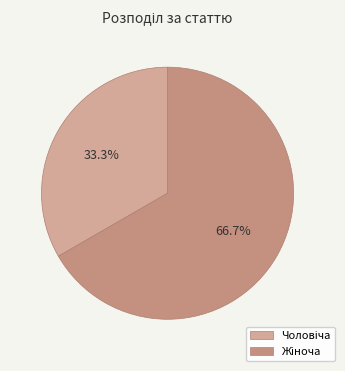

To the nearest percent, what is the difference between the largest and smallest slice percentages?

33%